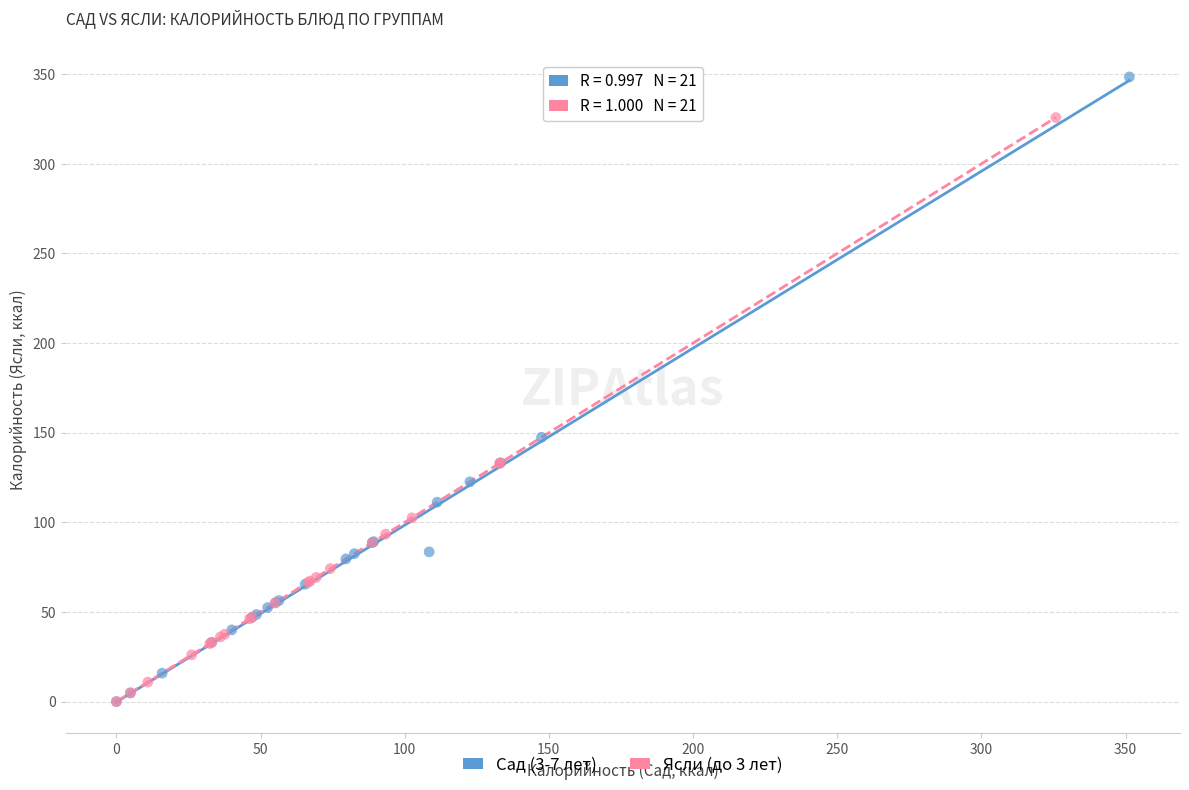

Which series reaches the maximum Y coordinate?

Сад (3-7 лет)